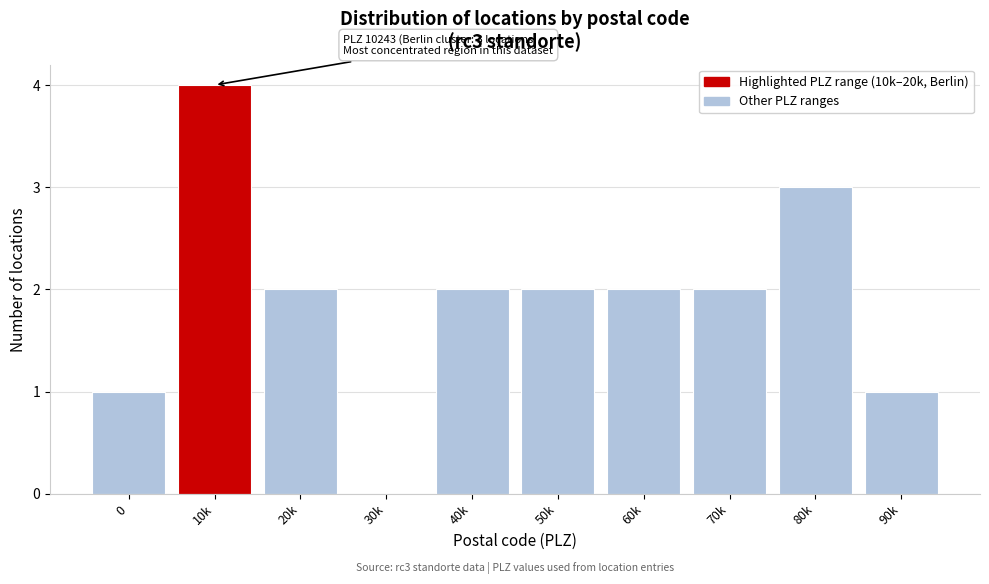

Reading left to right, list all the values displayed in this chart.

0=1	10k=4	20k=2	30k=0	40k=2	50k=2	60k=2	70k=2	80k=3	90k=1